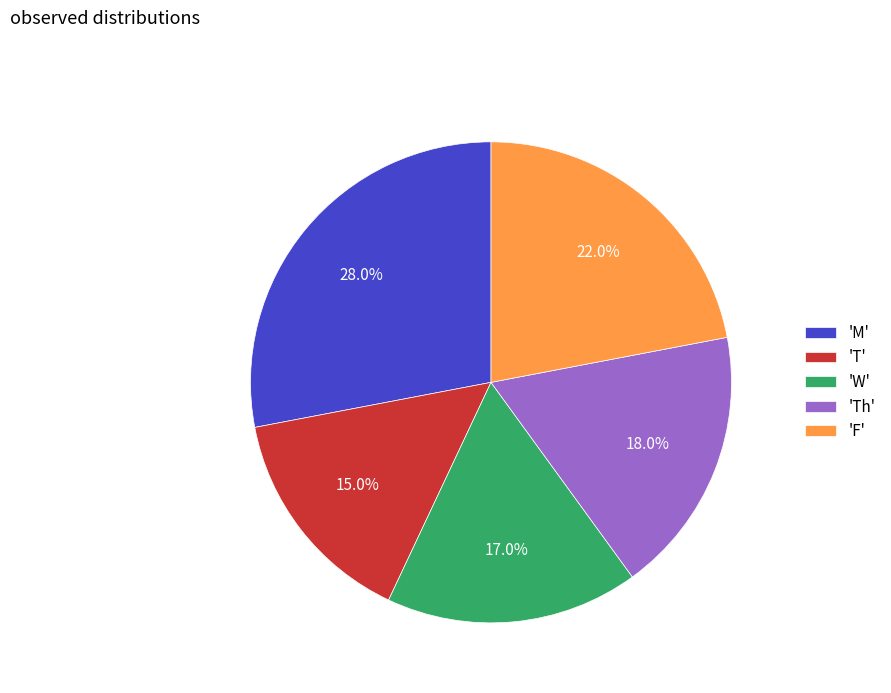

Approximately how many times larger is the value at 'M' compared to 'T'?

1.9